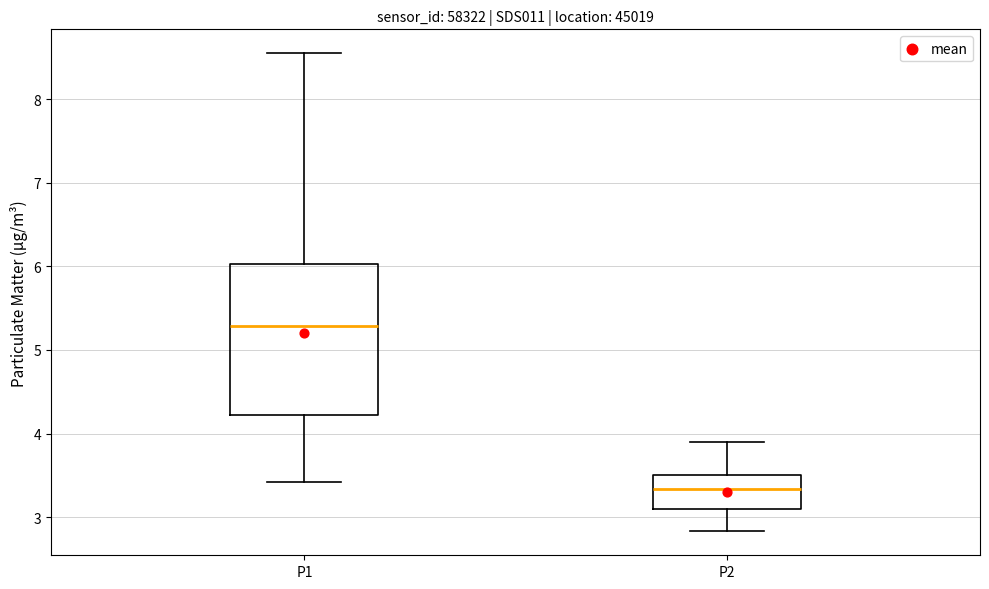

Which box's median line is the lowest?

P2